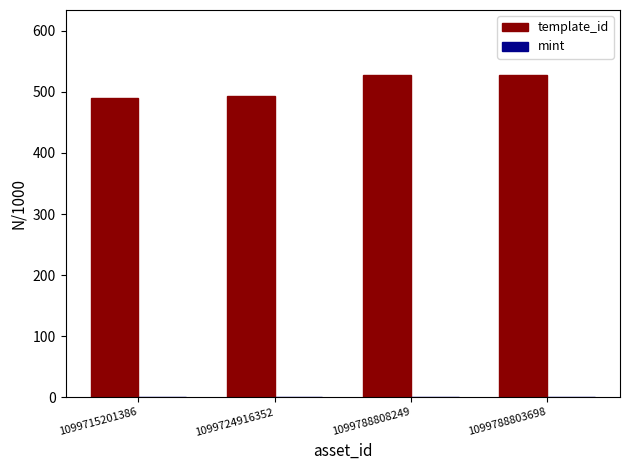

Which series has the largest total across all categories?

template_id